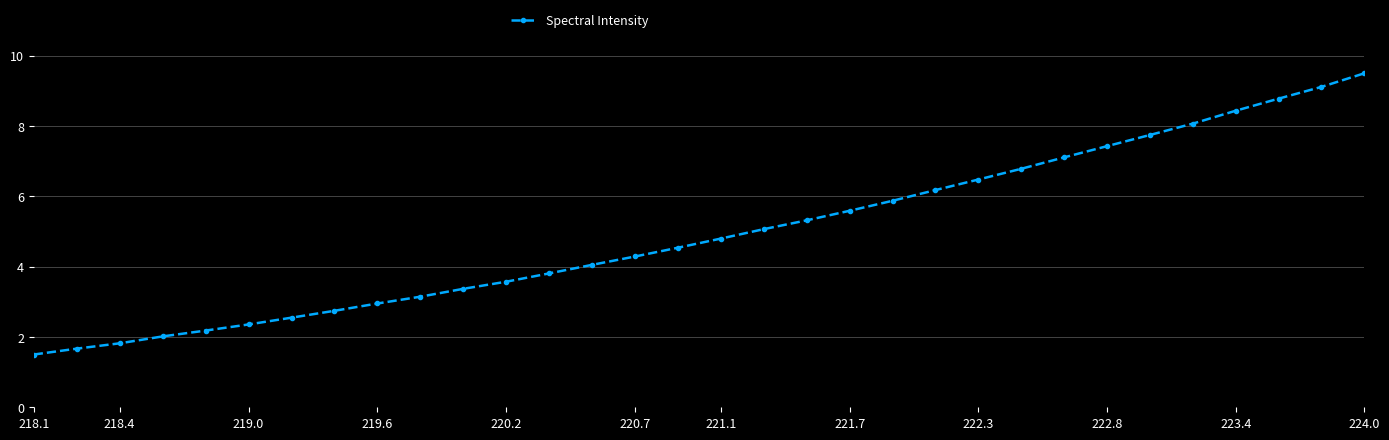

What is the smallest value displayed?

1.5